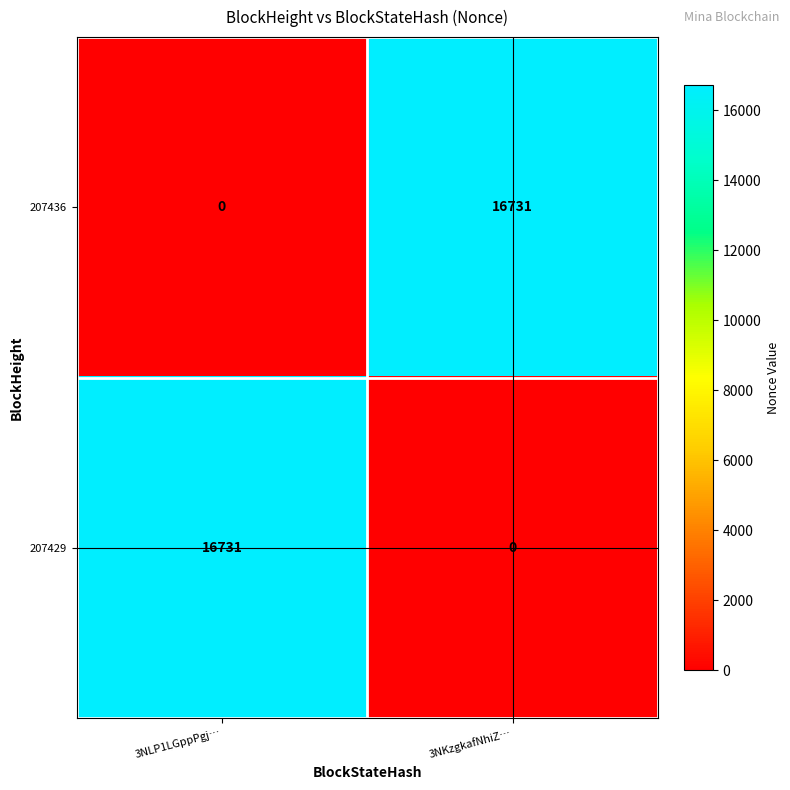

Count the number of data series in this chart.

2